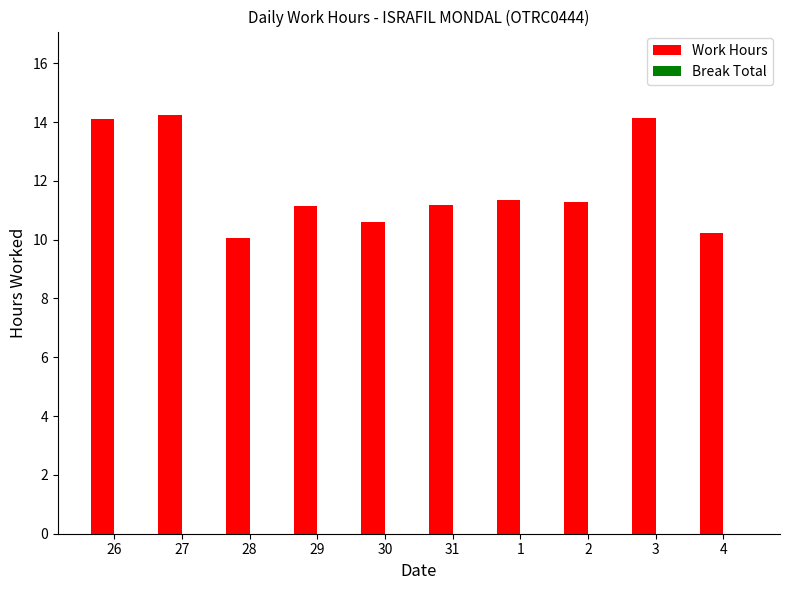

What is the ratio of the value at 26 to the value at 27?

1.0